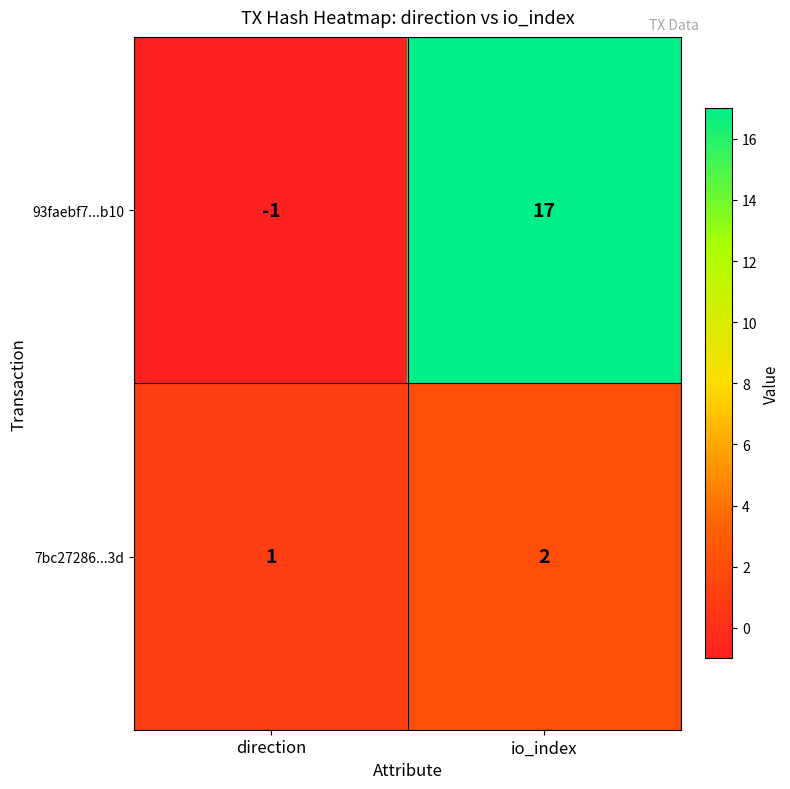

Which series changed the most between direction and io_index?

93faebf7...b10